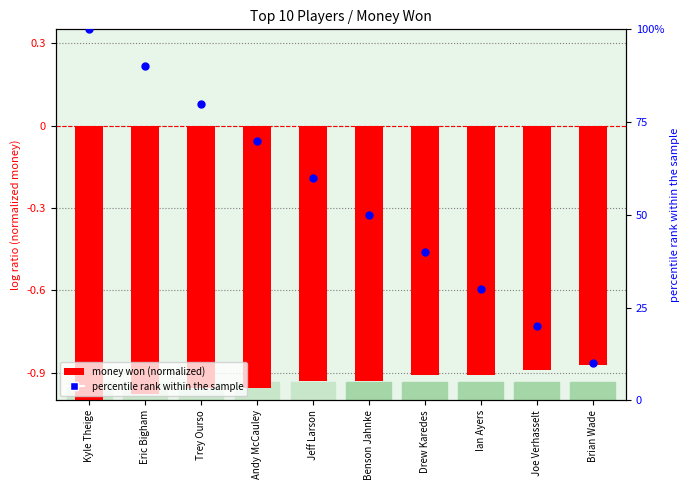

At which category is the sum across all series the highest?

Kyle Theige